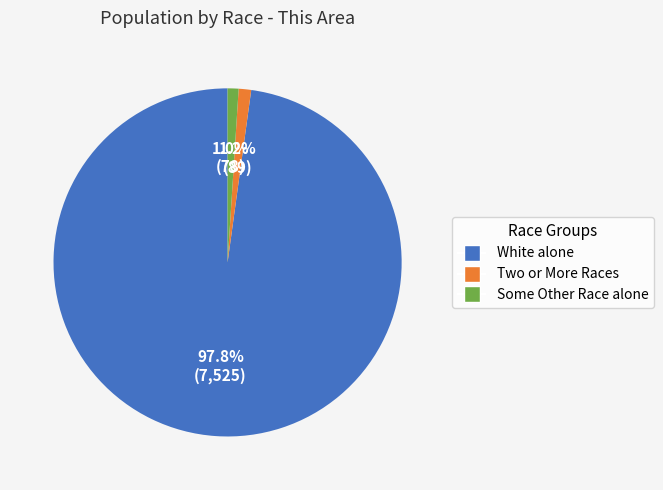

The Two or More Races slice represents 1% of the pie. True or false?

True